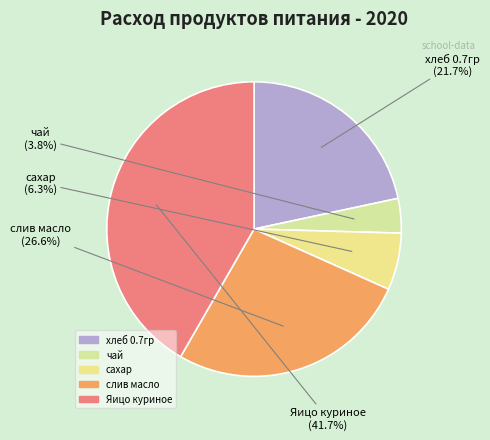

Between чай and слив масло, which is larger?

слив масло